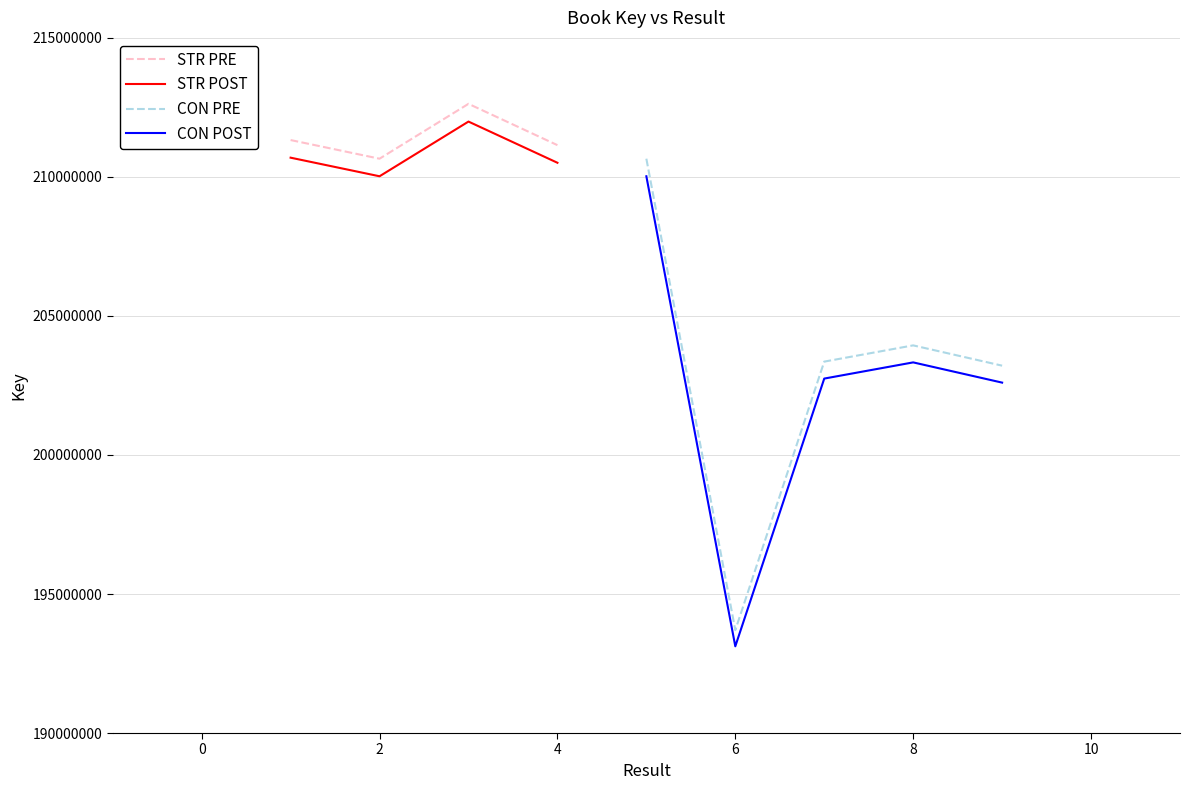

Which has a higher value, 4 or 7?

4